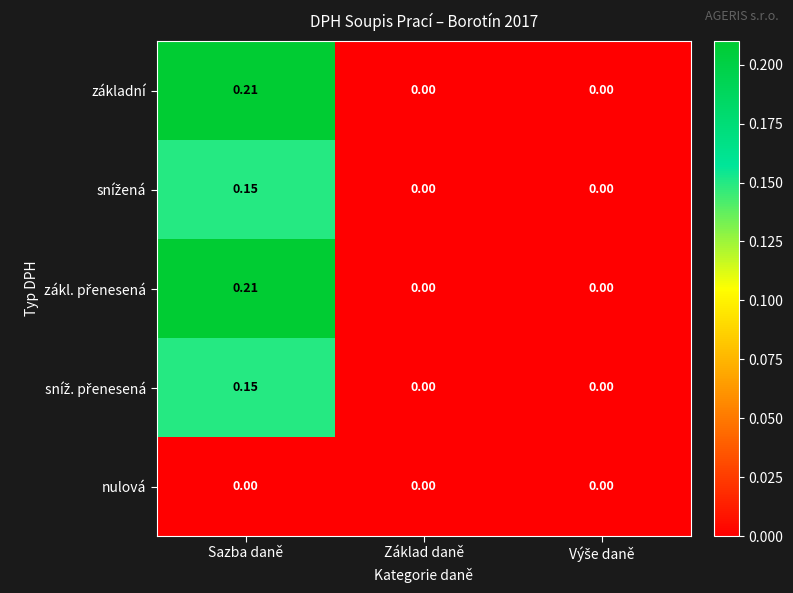

At which category is the sum across all series the highest?

Sazba daně